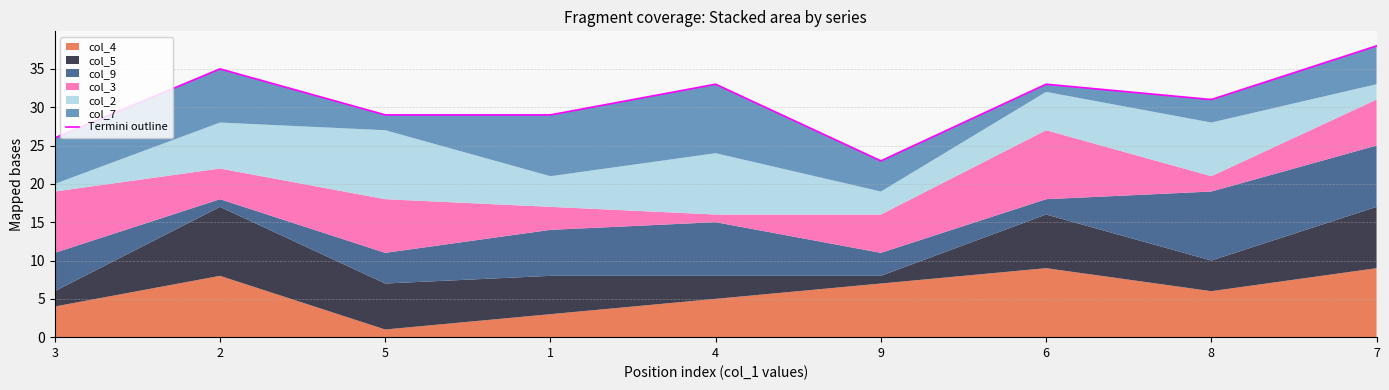

What is the difference between the values at 9 and 5?

6